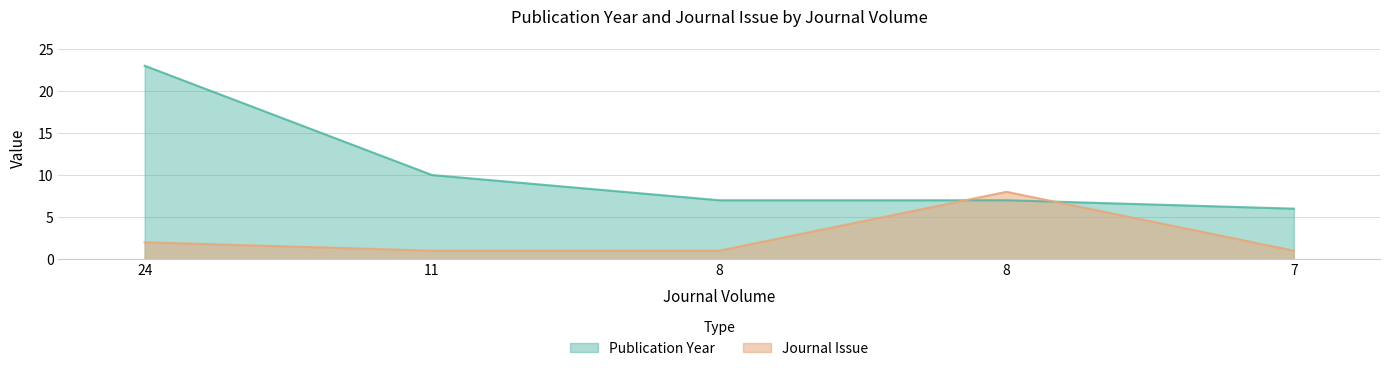

What is the difference between the highest and lowest values at 8?

6